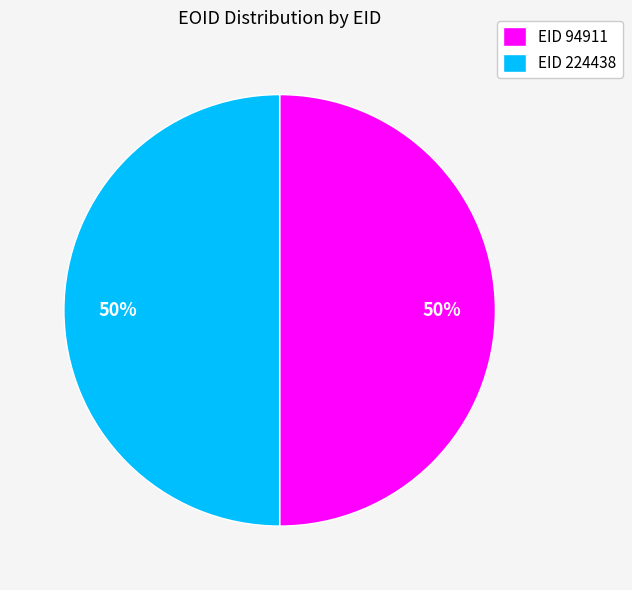

To the nearest percent, what portion does EID 94911 represent?

50%